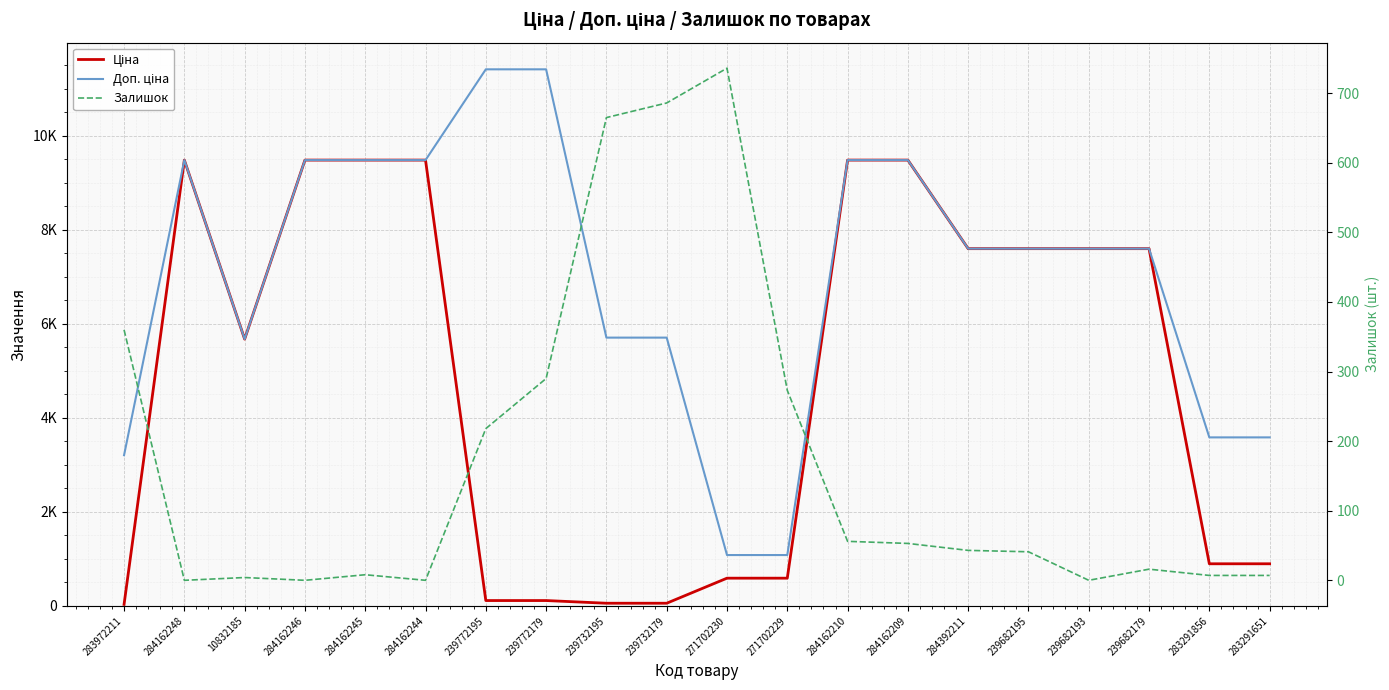

Which category has the highest value in the Доп. ціна series?

239772195